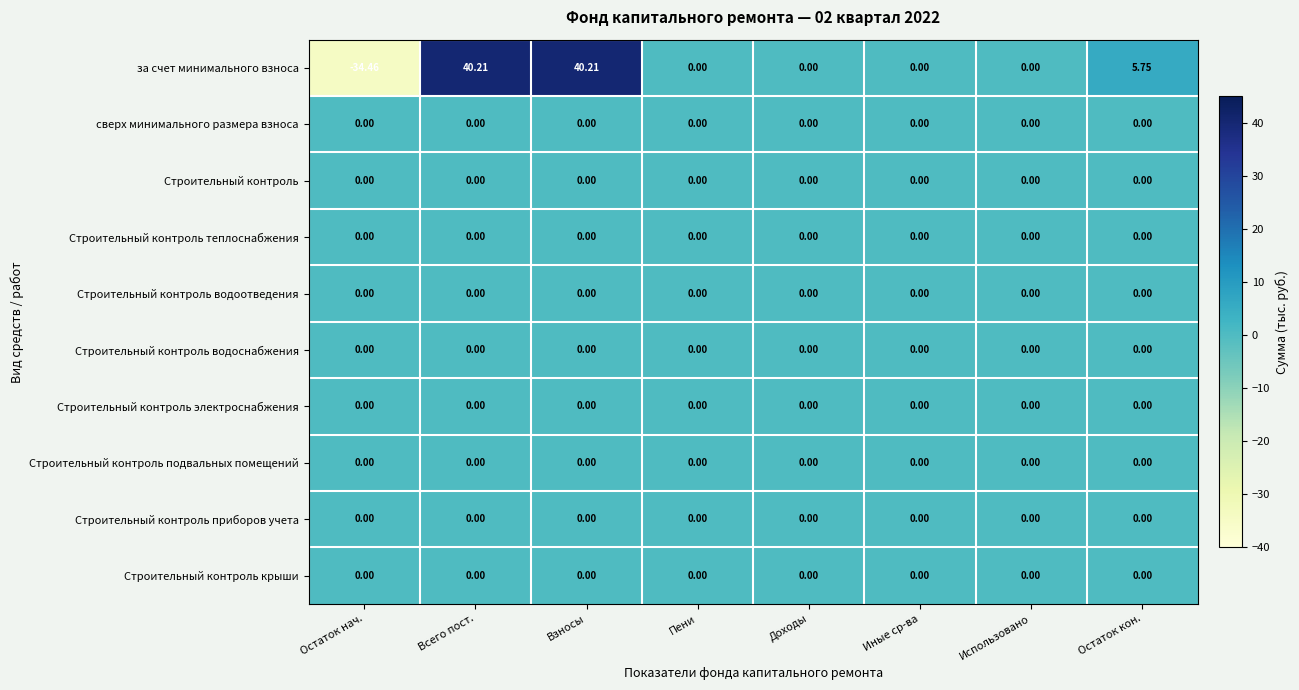

Between Всего пост. and Использовано, which series saw the biggest shift?

за счет минимального взноса